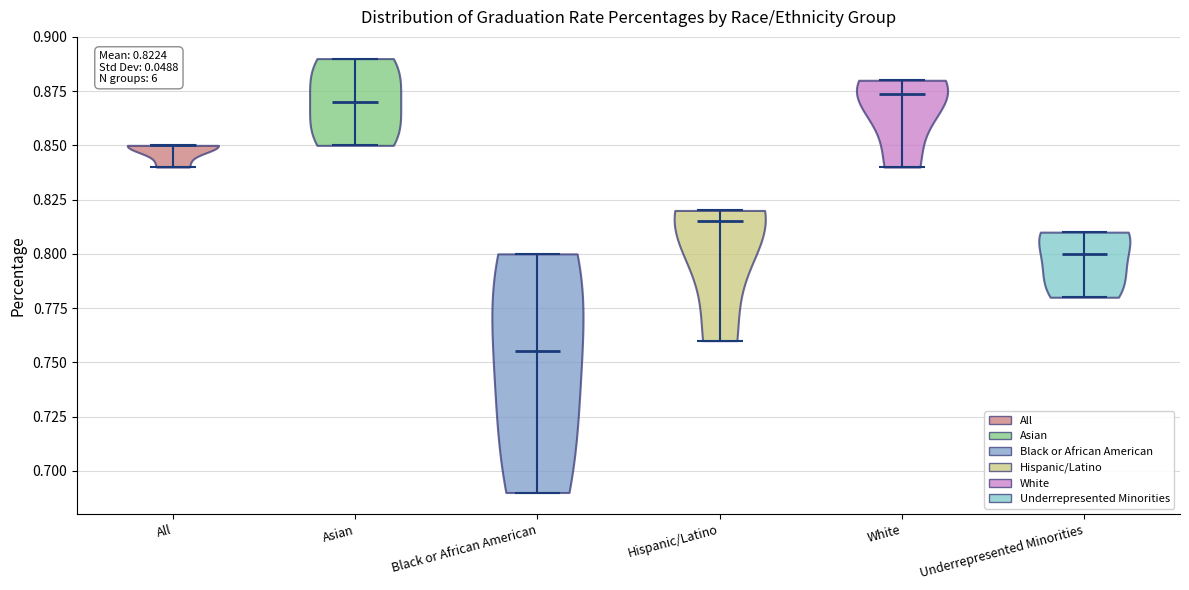

Which violin has the lowest median line?

Black or African American